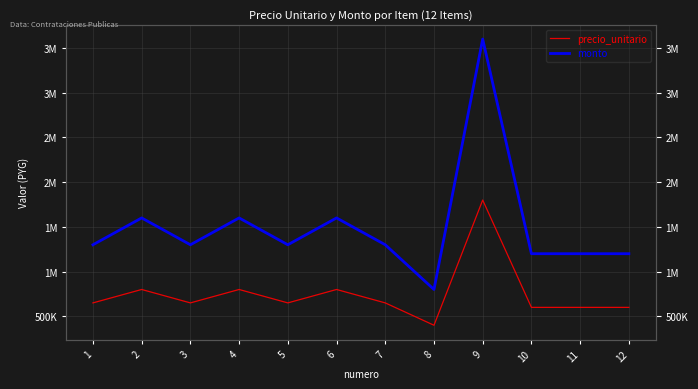

Is the value of monto at 12 greater than the value of precio_unitario at 3?

Yes